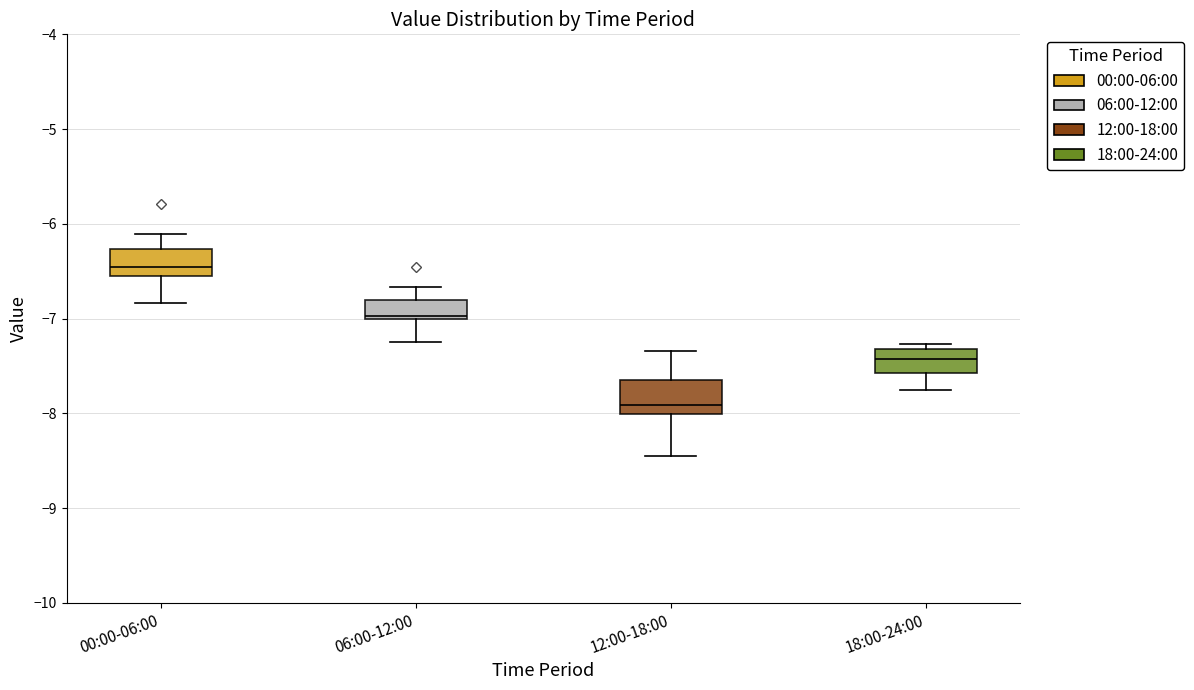

Which box's median line is the highest?

00:00-06:00